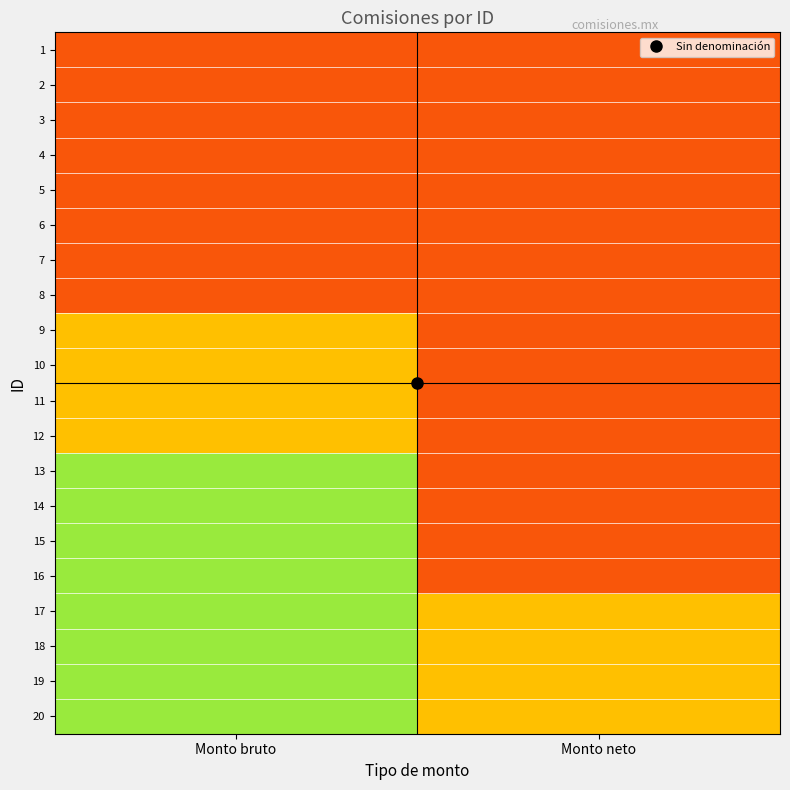

At which category is the sum across all series the highest?

Monto bruto